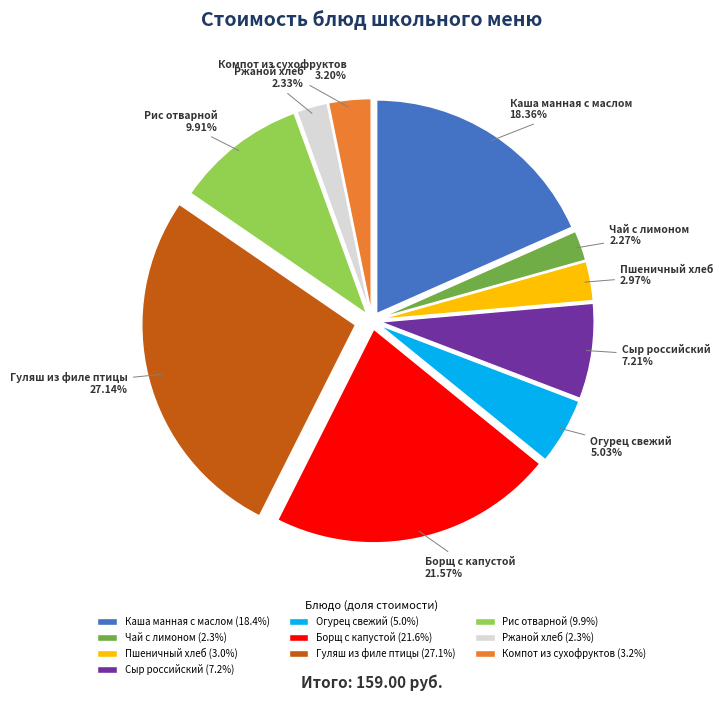

Approximately how many times larger is the value at Огурец свежий compared to Каша манная с маслом?

0.3